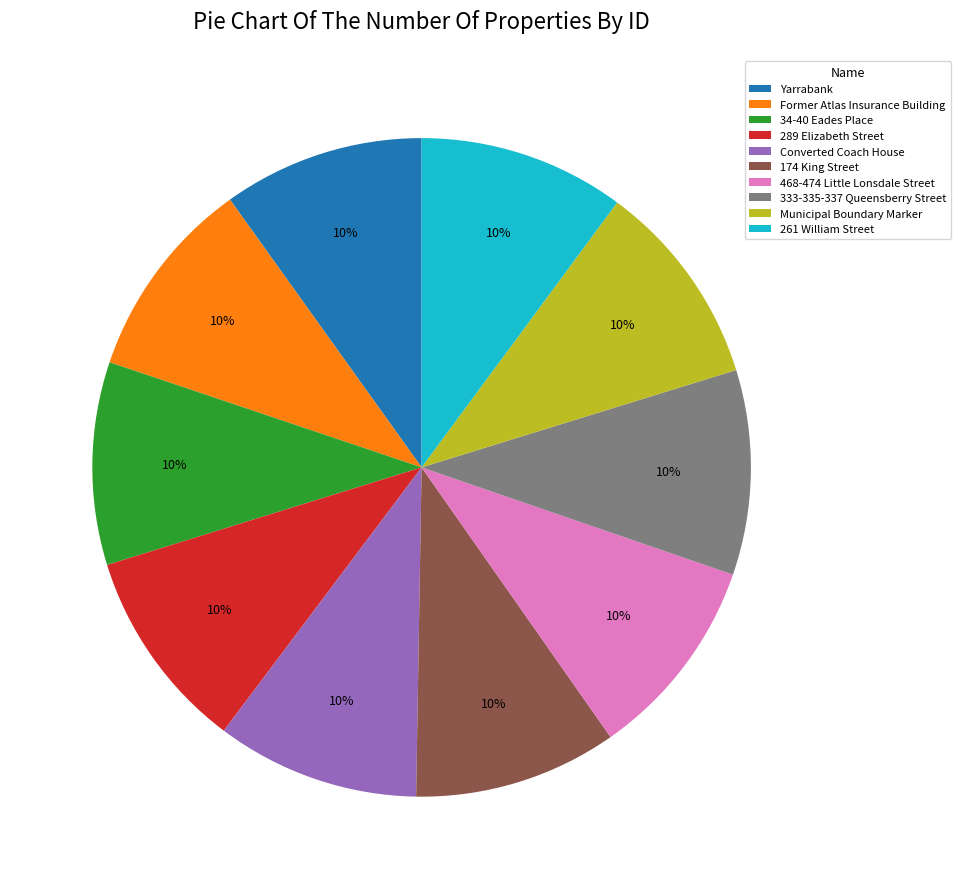

What is the ratio of the value at 468-474 Little Lonsdale Street to the value at 174 King Street?

1.0